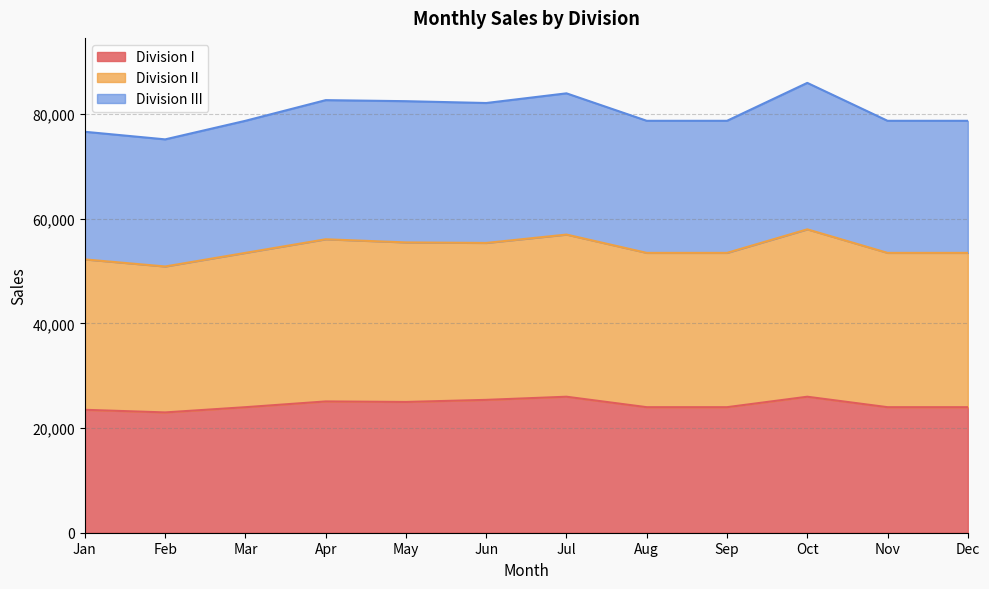

In Division I, how many points are higher than both neighbors (excluding endpoints)?

3